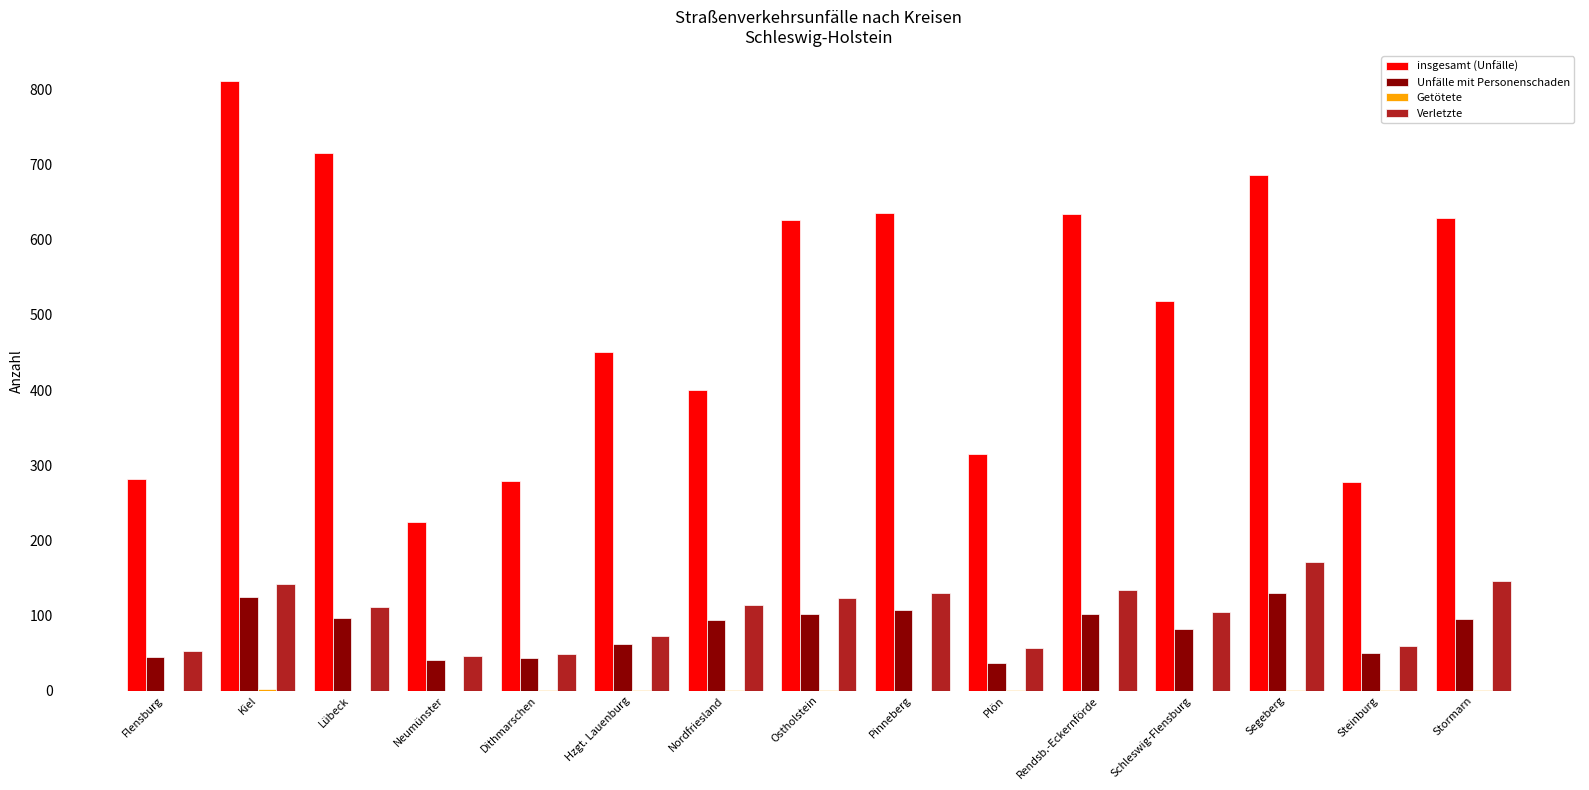

At which category is the sum across all series the highest?

Kiel